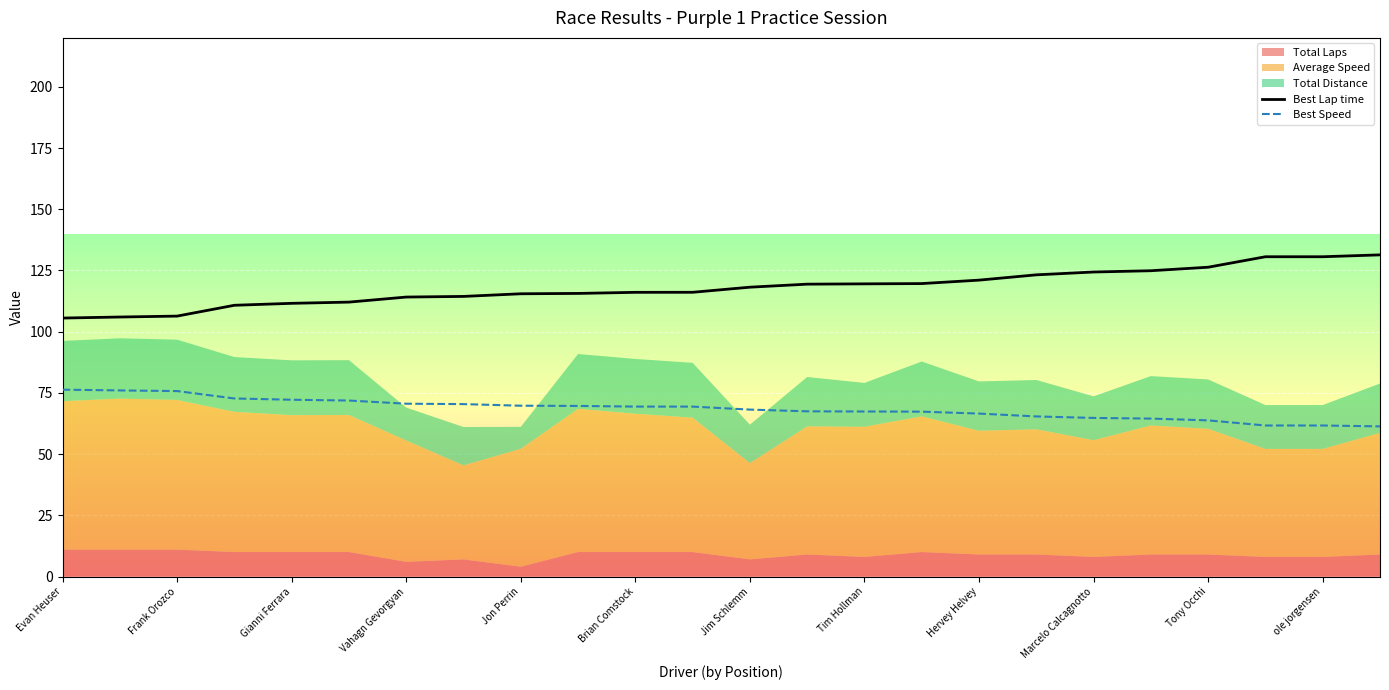

What is the sum of all Best Speed values?

1644.2